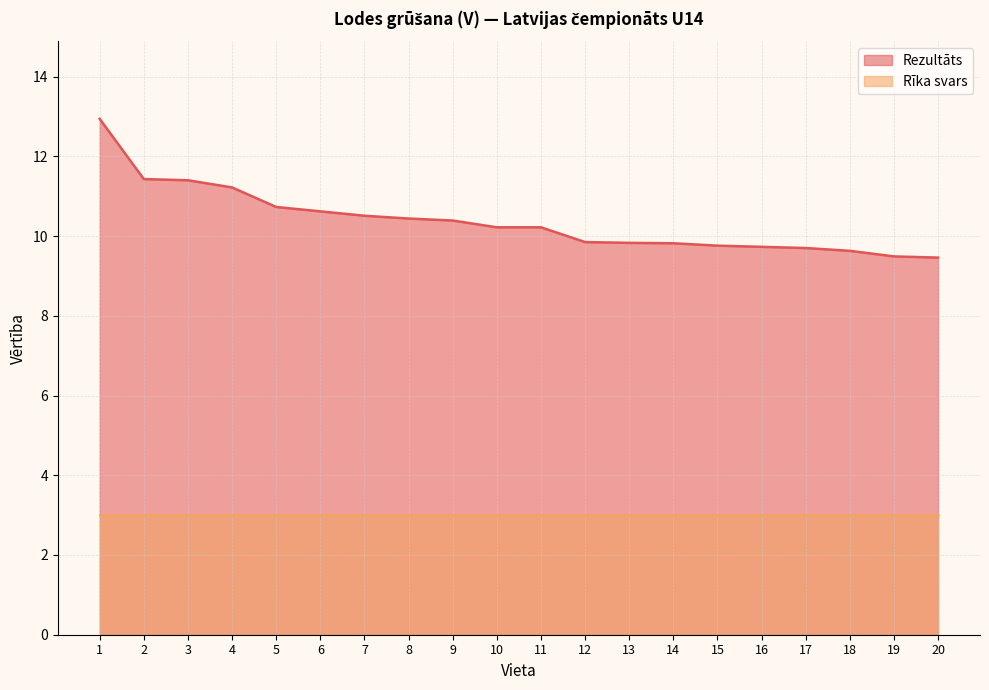

What is the average value?

10.4